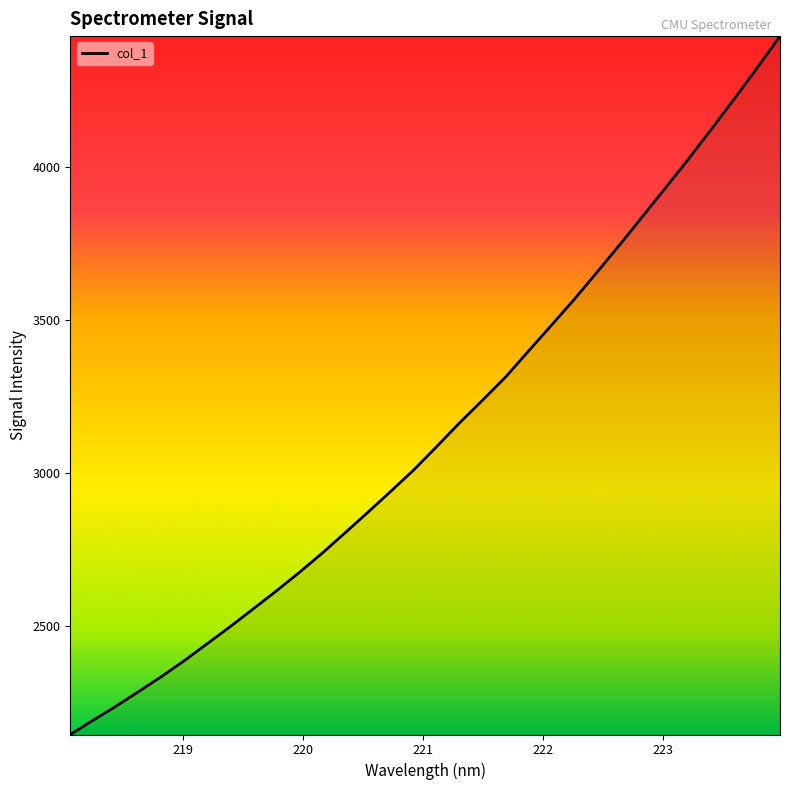

What is the minimum value shown in the chart?

2147.3